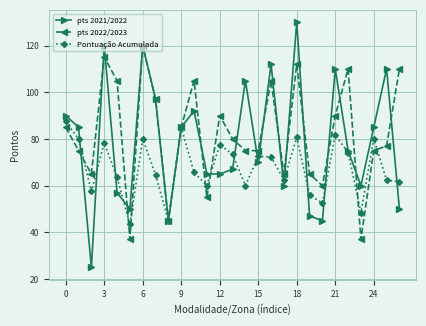

True or false: pts 2022/2023 has more than 2 interior local peaks.

True